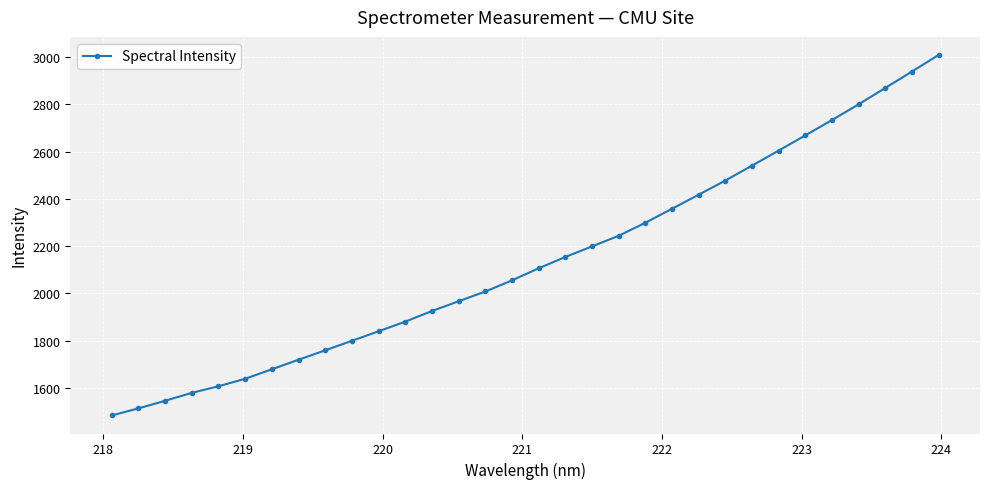

What is the minimum value shown in the chart?

1483.2